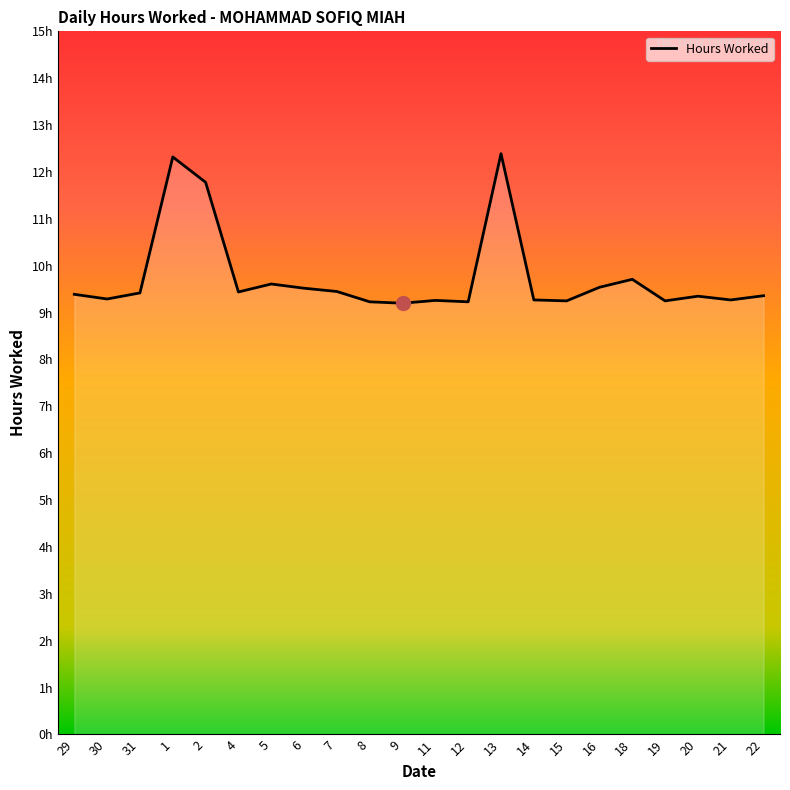

Reading left to right, transcribe all the data shown in this chart.

29=9.4	30=9.3	31=9.4	1=12.3	2=11.8	4=9.4	5=9.6	6=9.5	7=9.4	8=9.2	9=9.2	11=9.3	12=9.2	13=12.4	14=9.3	15=9.2	16=9.5	18=9.7	19=9.2	20=9.3	21=9.3	22=9.4